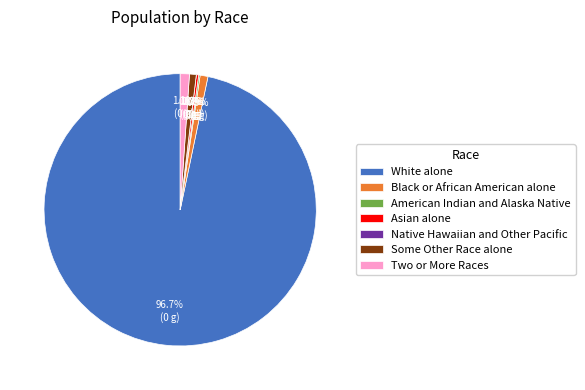

What percentage do Two or More Races and Asian alone together represent?

1.4%